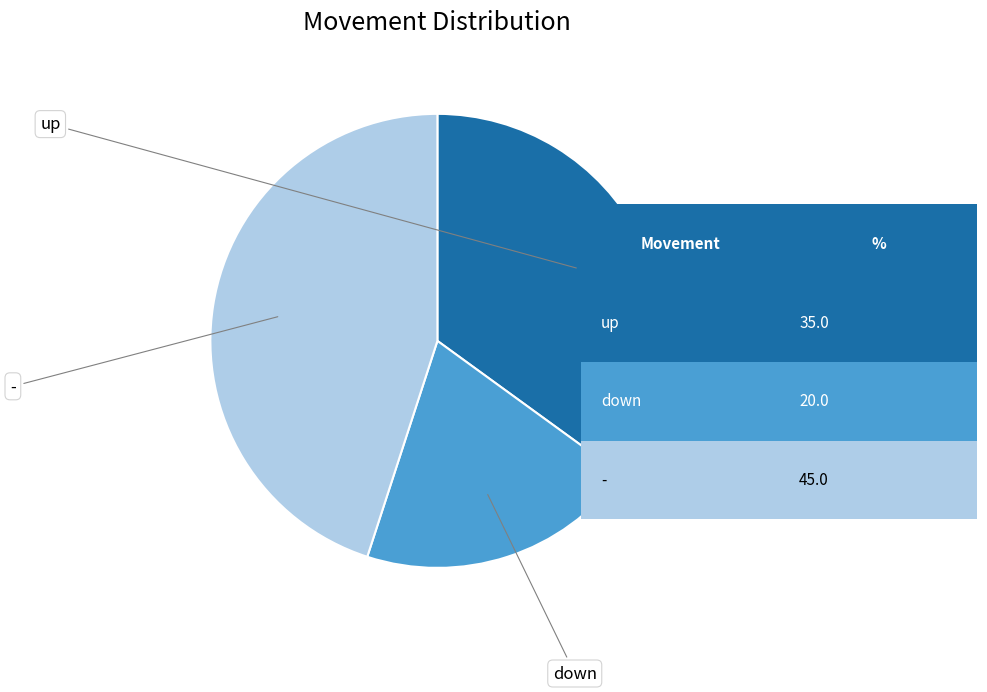

Does any single category account for the majority?

No